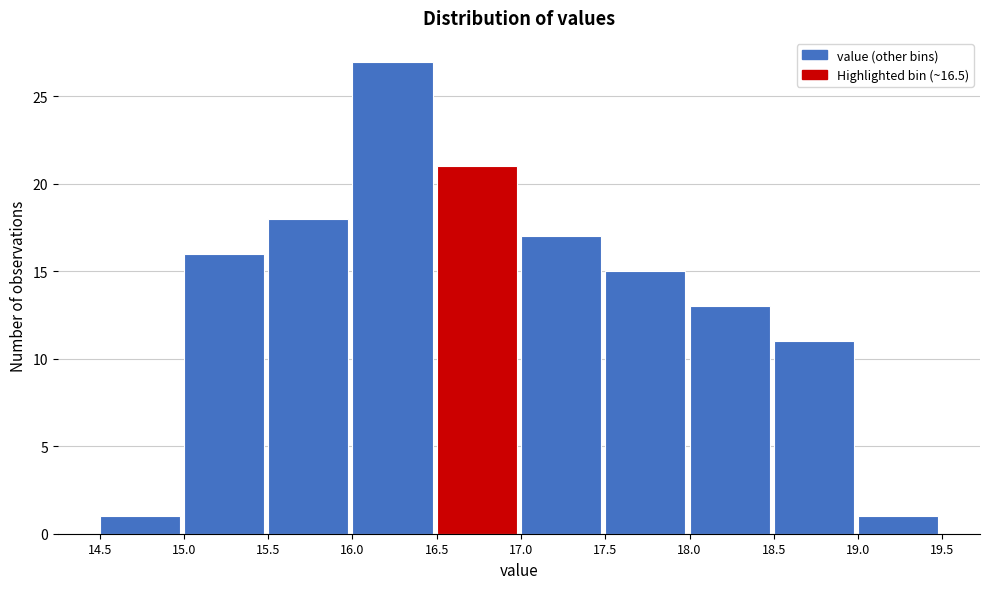

How tall is the bar that spans 17.5 to 18.0 on the x-axis? The values are not printed on the chart, so give them approximately, as read against the axis.

15